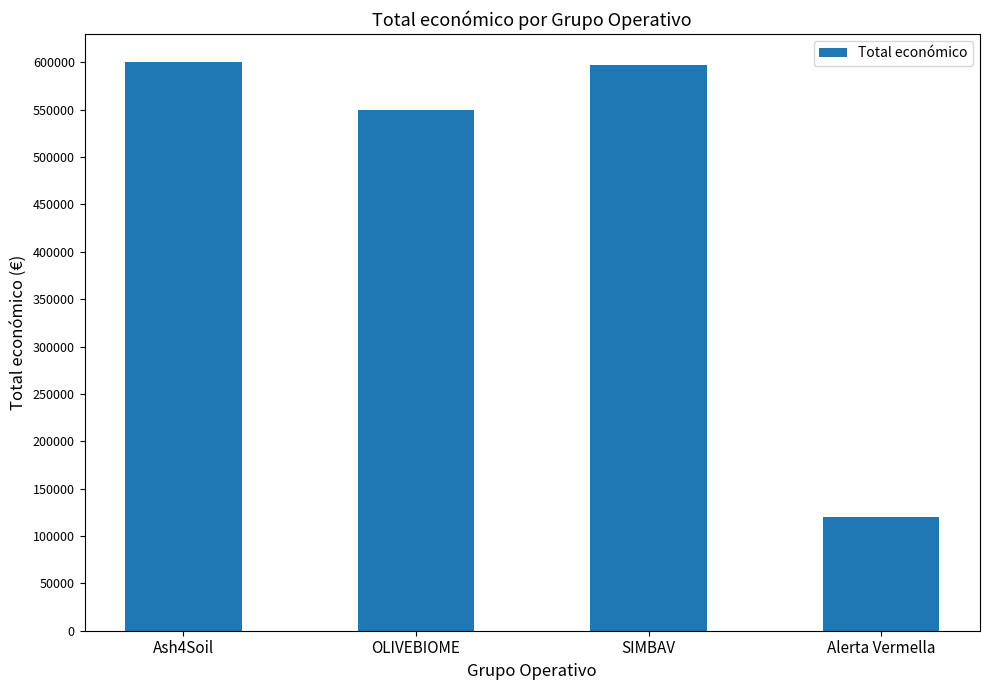

What is the difference between the values at Alerta Vermella and OLIVEBIOME?

430111